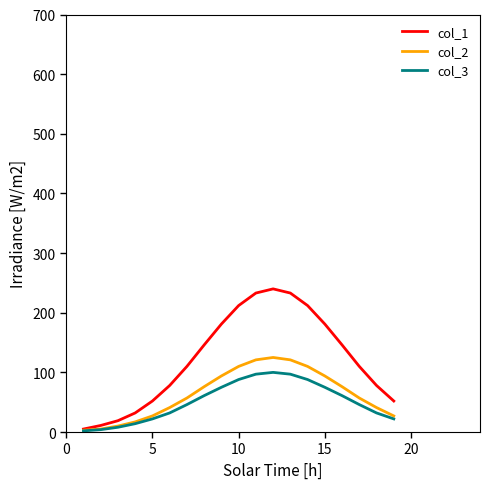

Does the chart have visible grid lines?

No